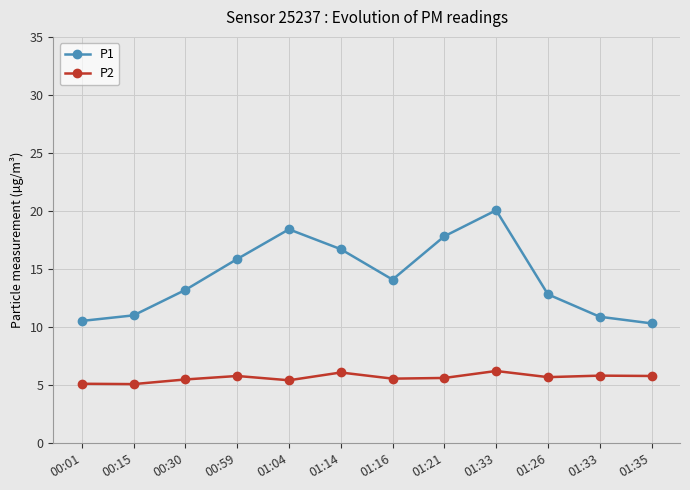

Is this an area chart (filled region under the line)?

No